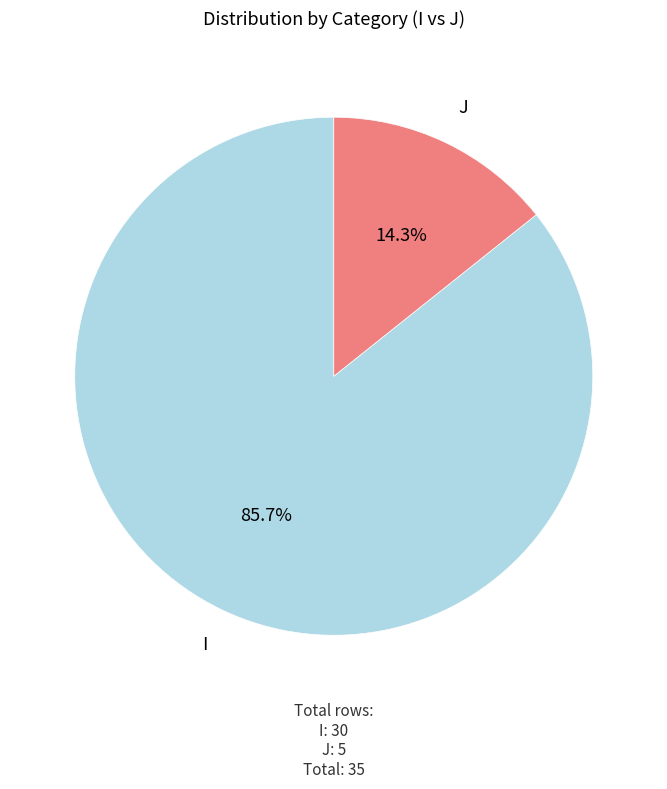

Is there a majority slice in this chart?

Yes